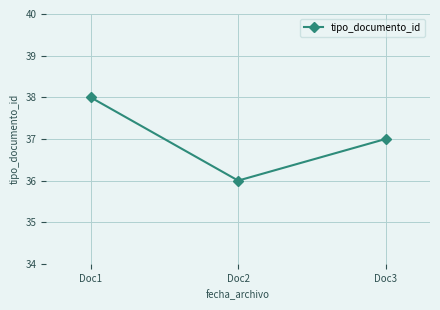

Reading left to right, extract all data points from this chart.

38	36	37